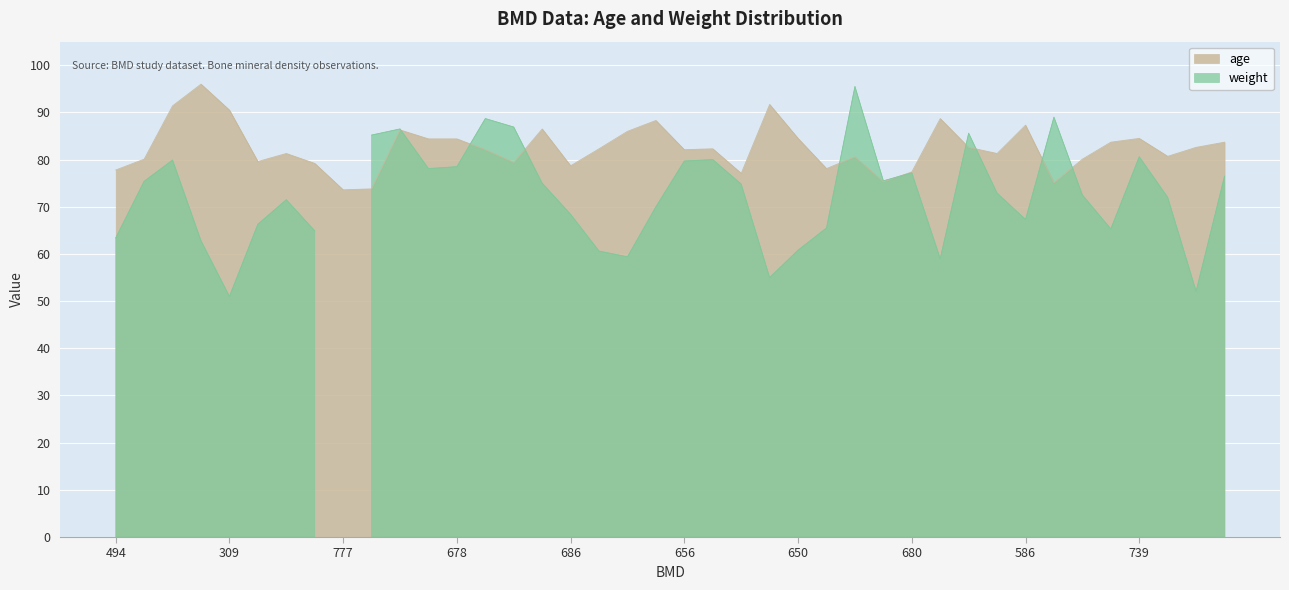

Read the value at 0.

78.1